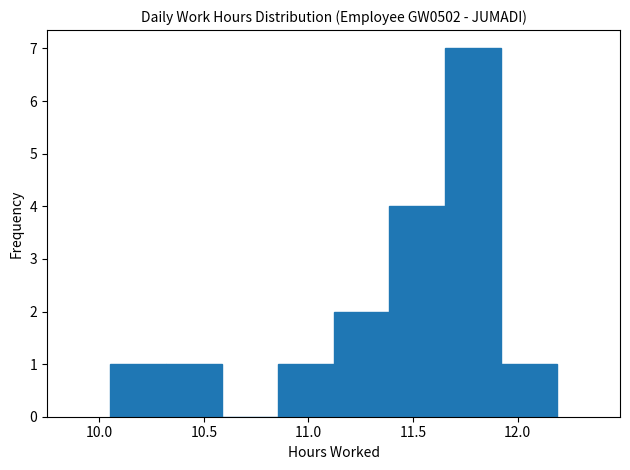

Reading left to right, list every bar in this chart as the range it spans on the x-axis followed by its height. Neither the bar edges nor the heights are printed on the chart, so give them approximately, as read against the axes.

10.05 to 10.30: 1
10.30 to 10.60: 1
10.60 to 10.85: 0
10.85 to 11.10: 1
11.10 to 11.40: 2
11.40 to 11.65: 4
11.65 to 11.90: 7
11.90 to 12.20: 1